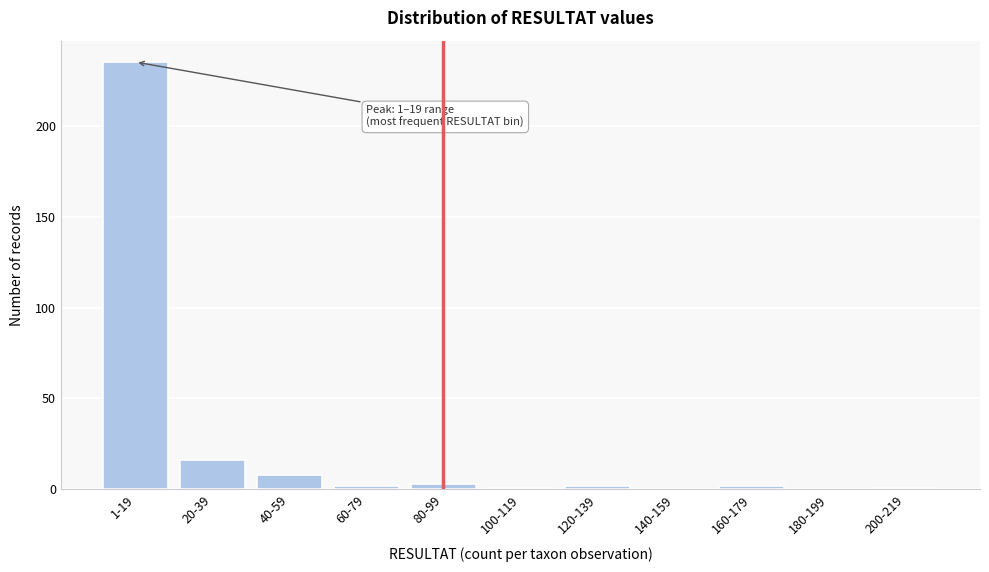

Reading left to right, extract all data points from this chart.

1-19=235	20-39=16	40-59=8	60-79=2	80-99=3	100-119=1	120-139=2	140-159=0	160-179=2	180-199=0	200-219=1